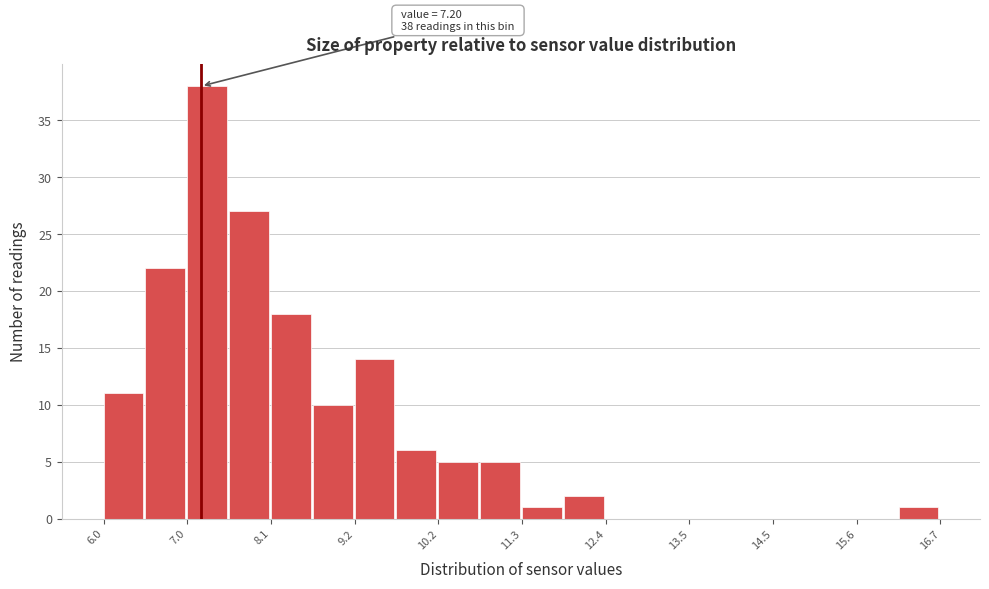

Read against the x-axis, roughly where is the centre of the tallest bar?

7.2